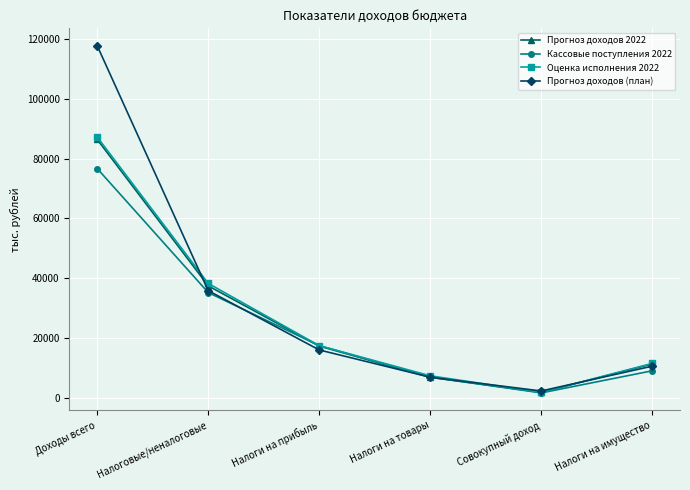

What position from the right is Доходы всего?

6